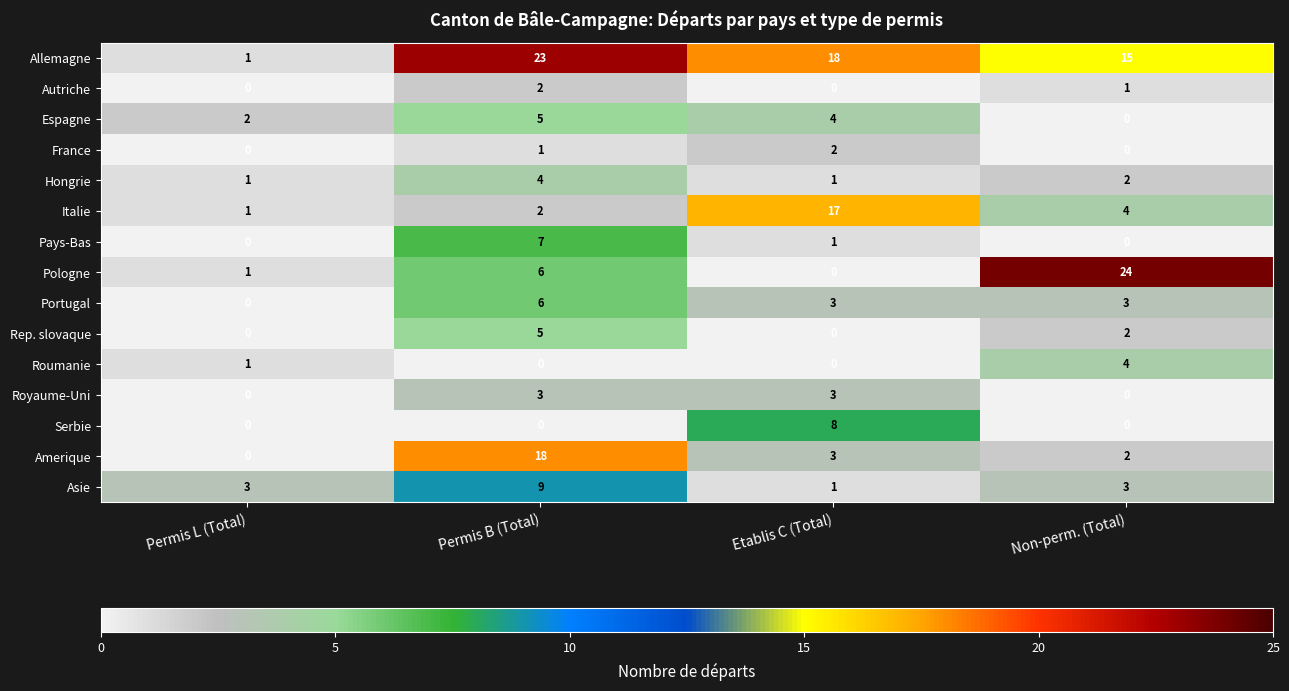

What is the difference between the maximum and minimum values in the Hongrie series?

3